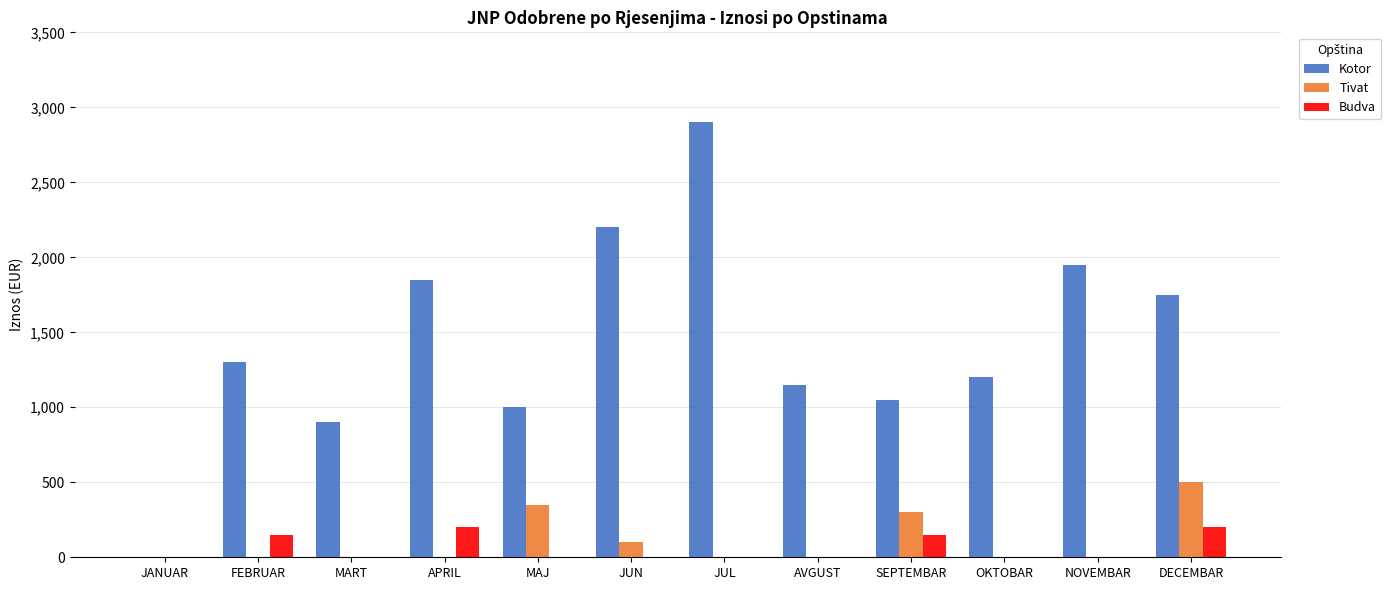

What is the maximum value for Tivat?

500